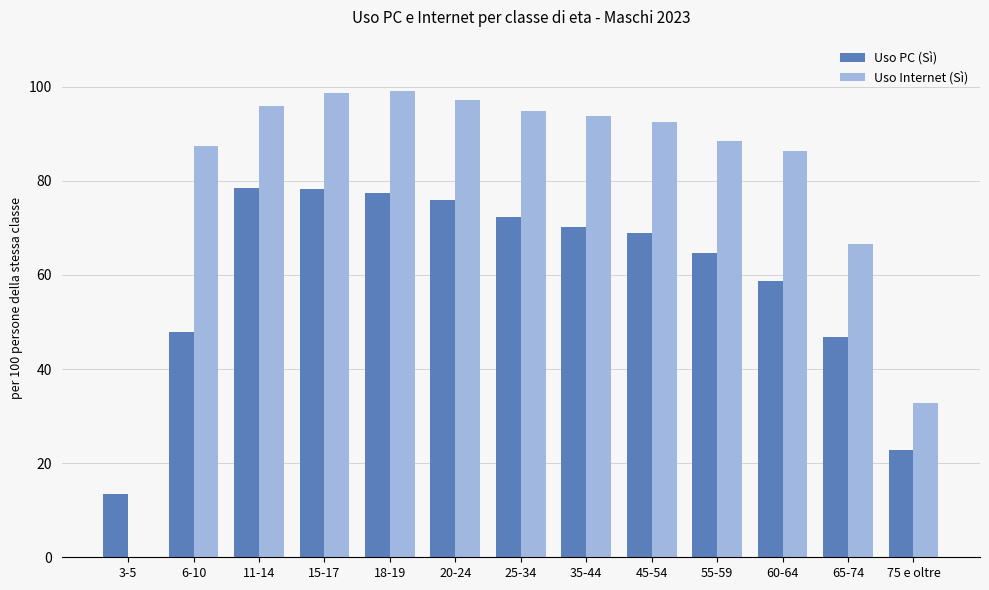

Where is Uso Internet (Sì) nearest to the value 49?

75 e oltre